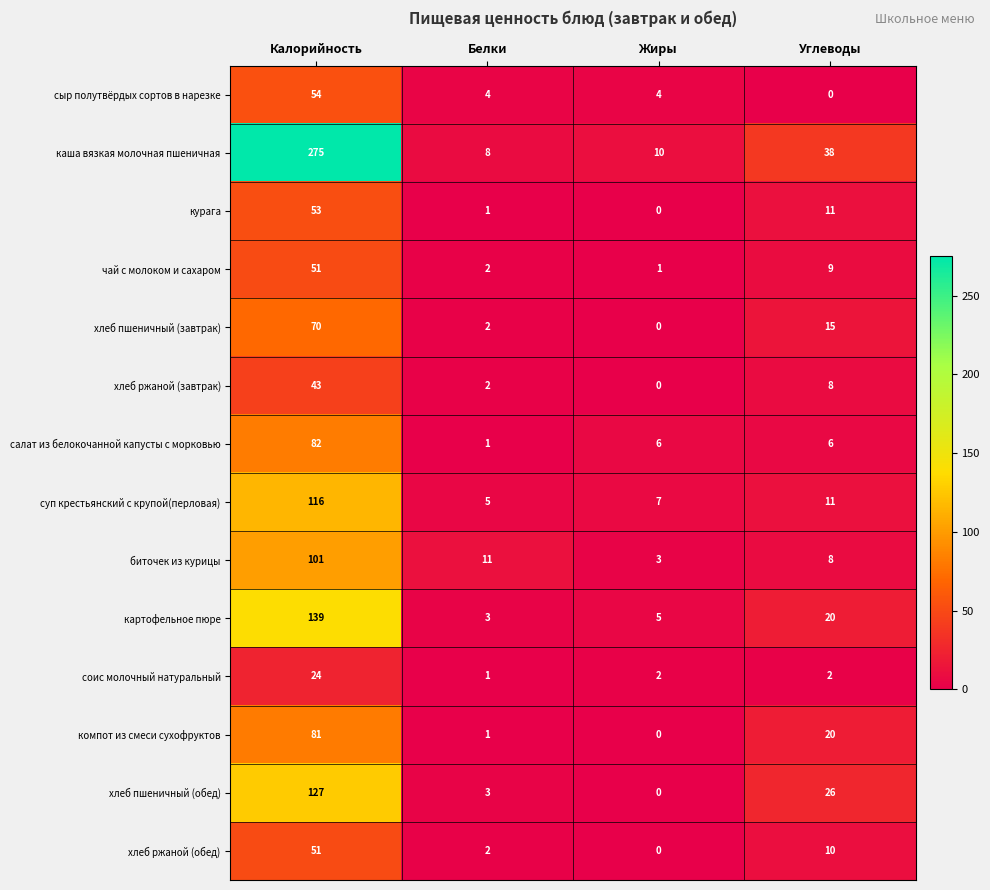

What is the difference between the highest and lowest values at Углеводы?

38